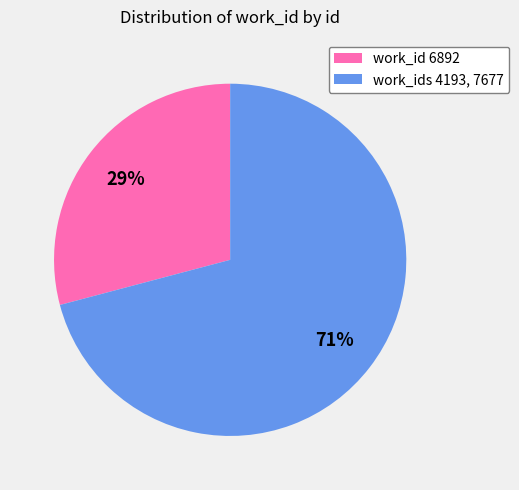

The work_ids 4193, 7677 slice represents 71% of the pie. True or false?

True